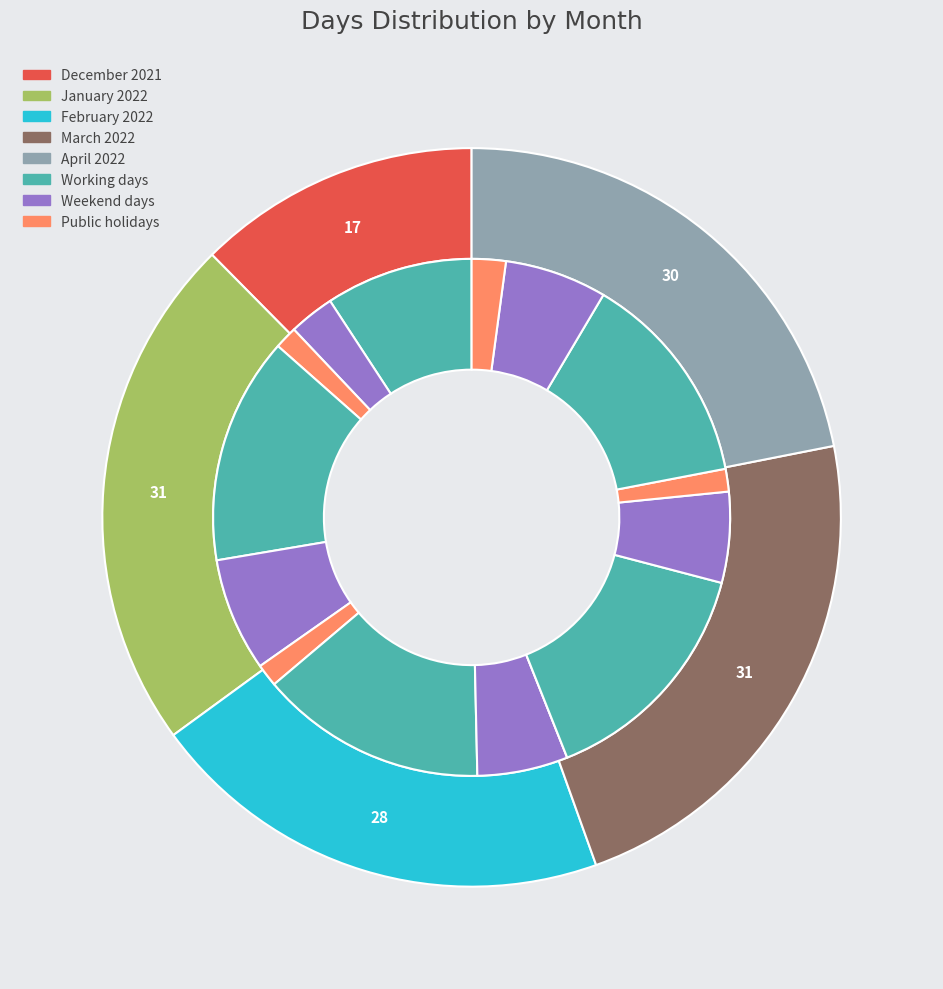

How many slices are in this pie chart?

5